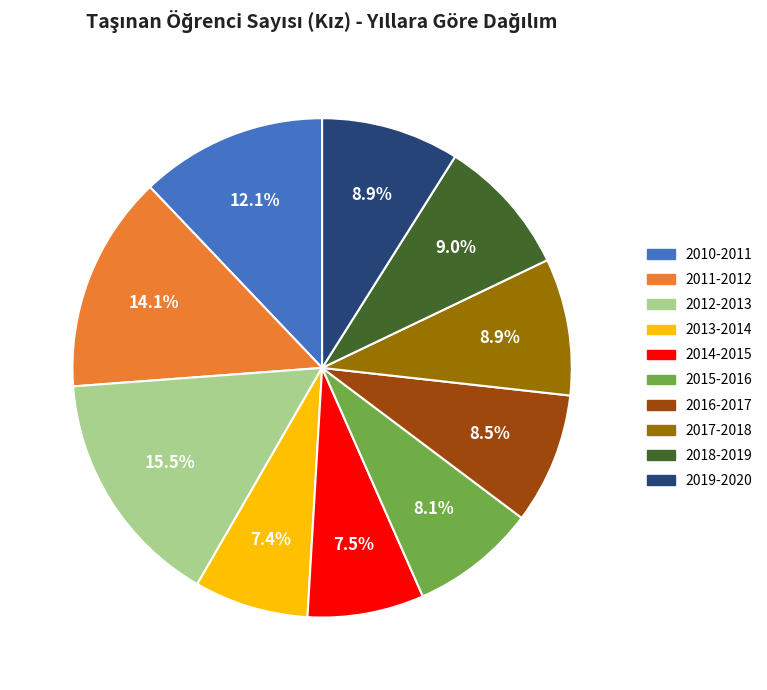

How many segments does this pie chart have?

10